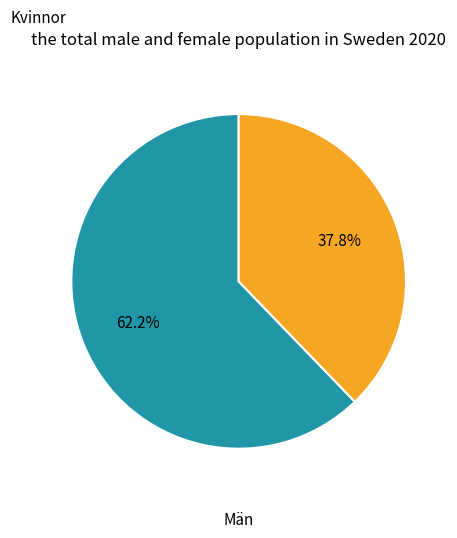

How many segments does this pie chart have?

2